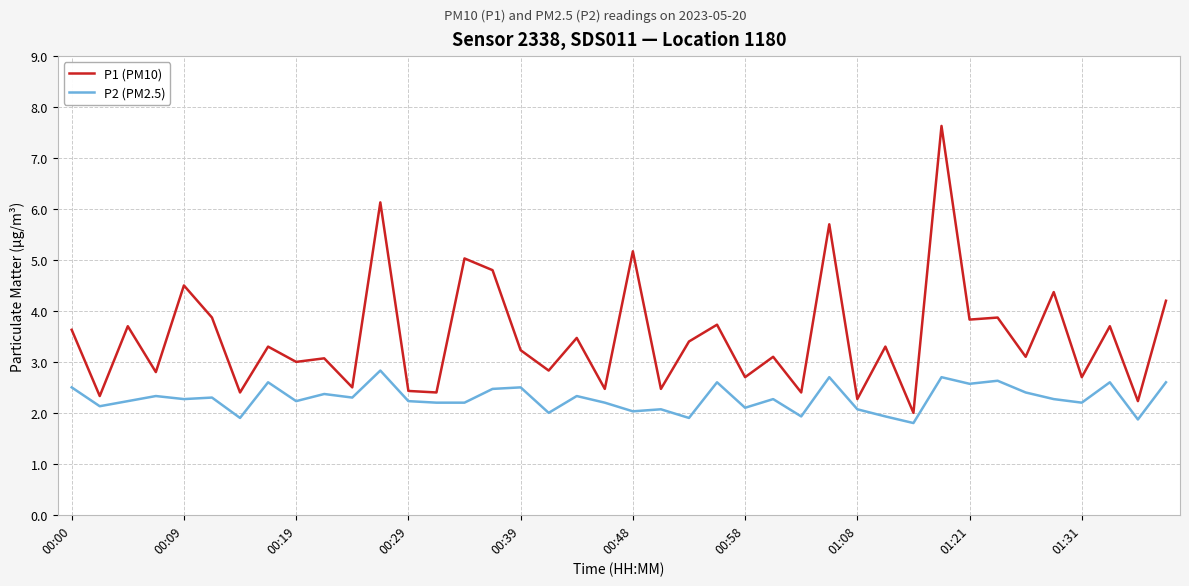

True or false: P2 (PM2.5) and P1 (PM10) cross at least once.

False